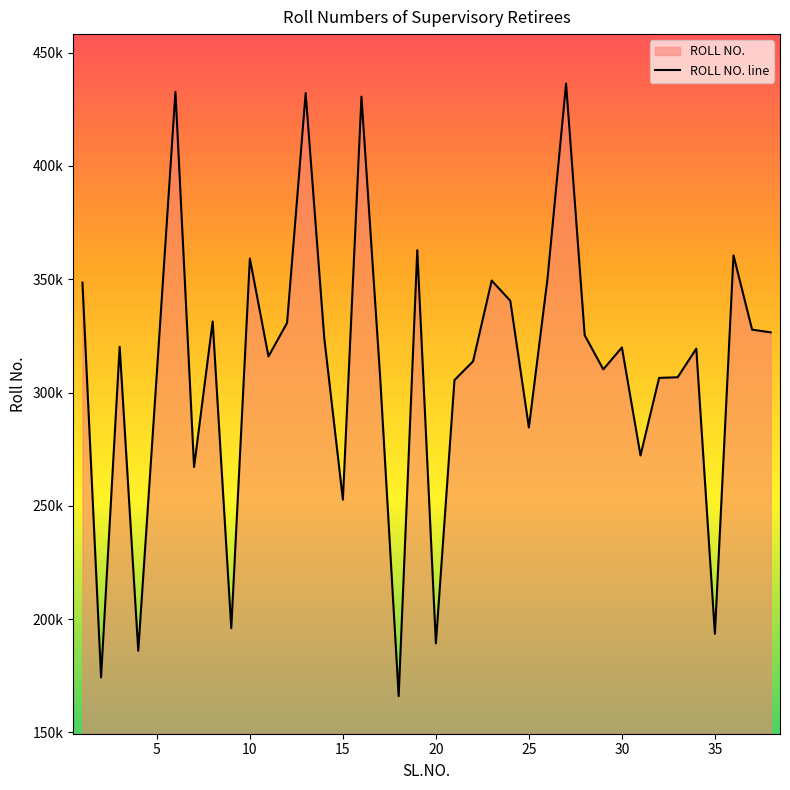

Does the chart display data point markers on the line(s)?

No